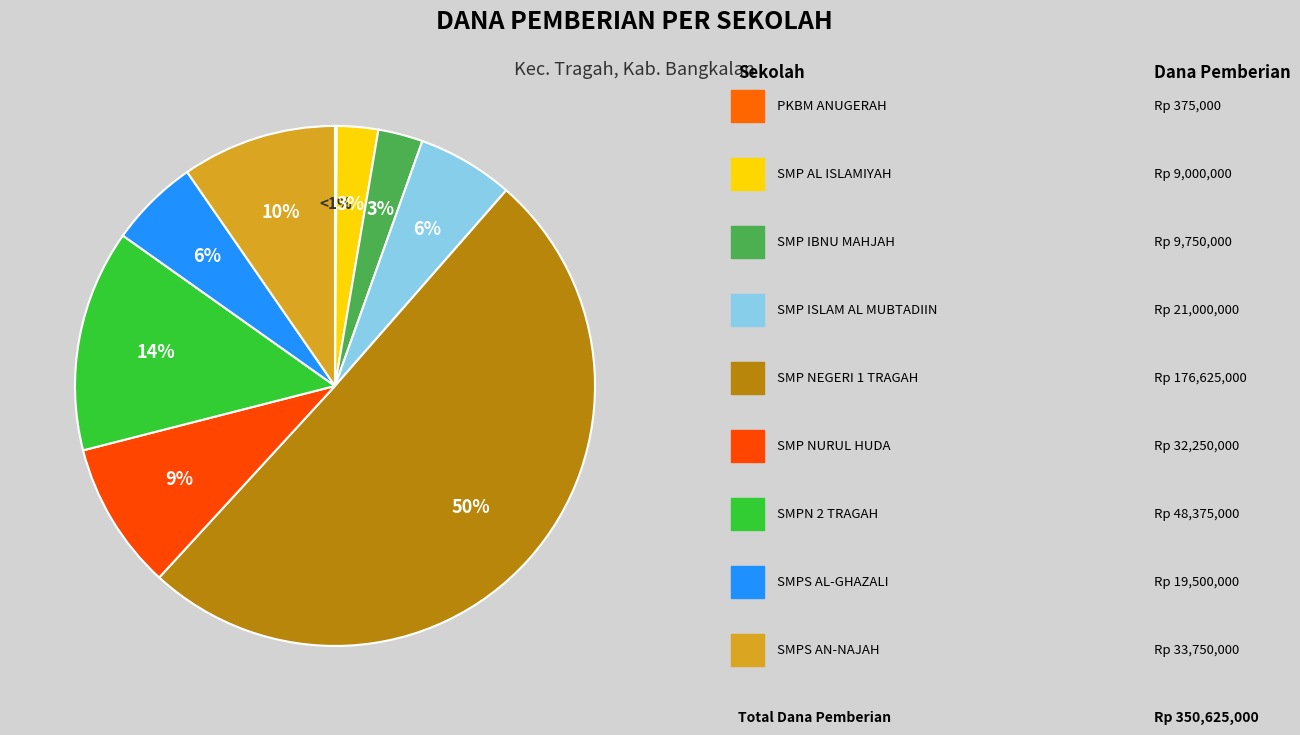

Is there any slice that represents more than half of the pie?

Yes